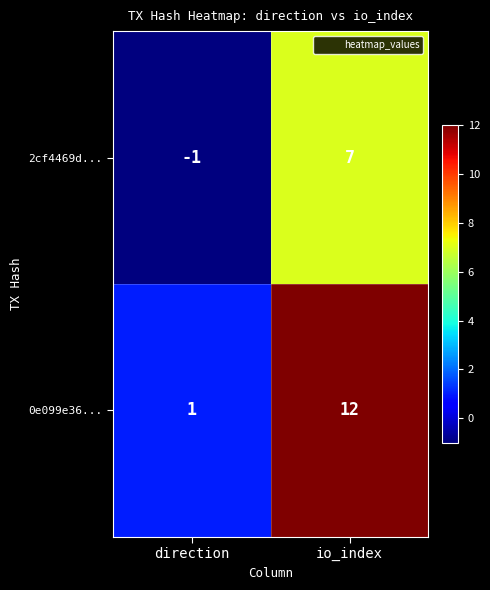

Count the number of categories in the chart.

2